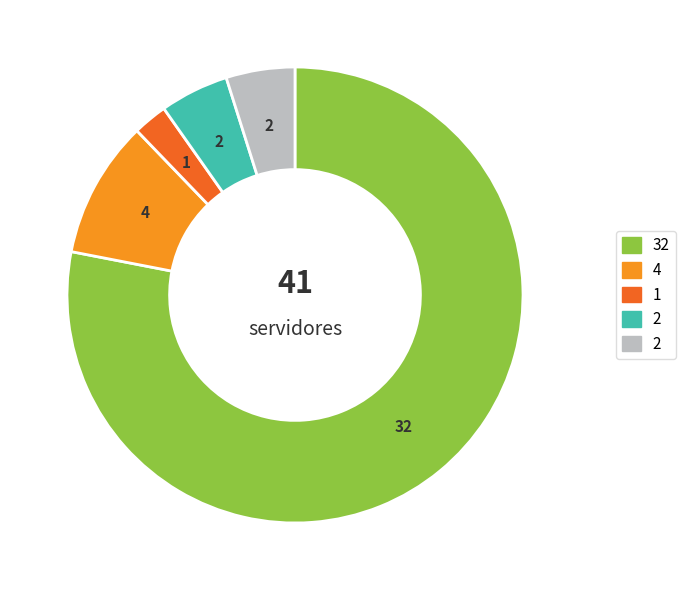

Is there any slice that represents more than half of the pie?

Yes